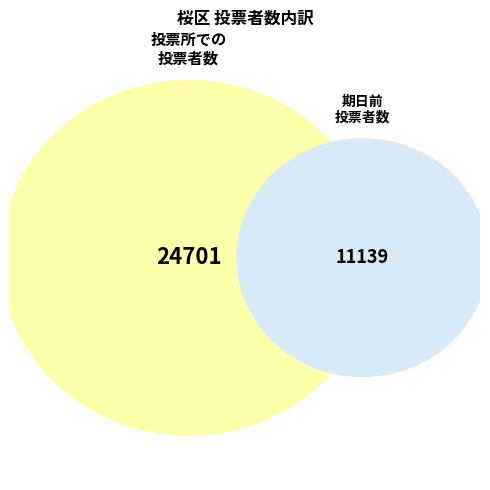

At 第６区, list the series in order from smallest to largest.

期日前投票者数, 投票所での投票者数